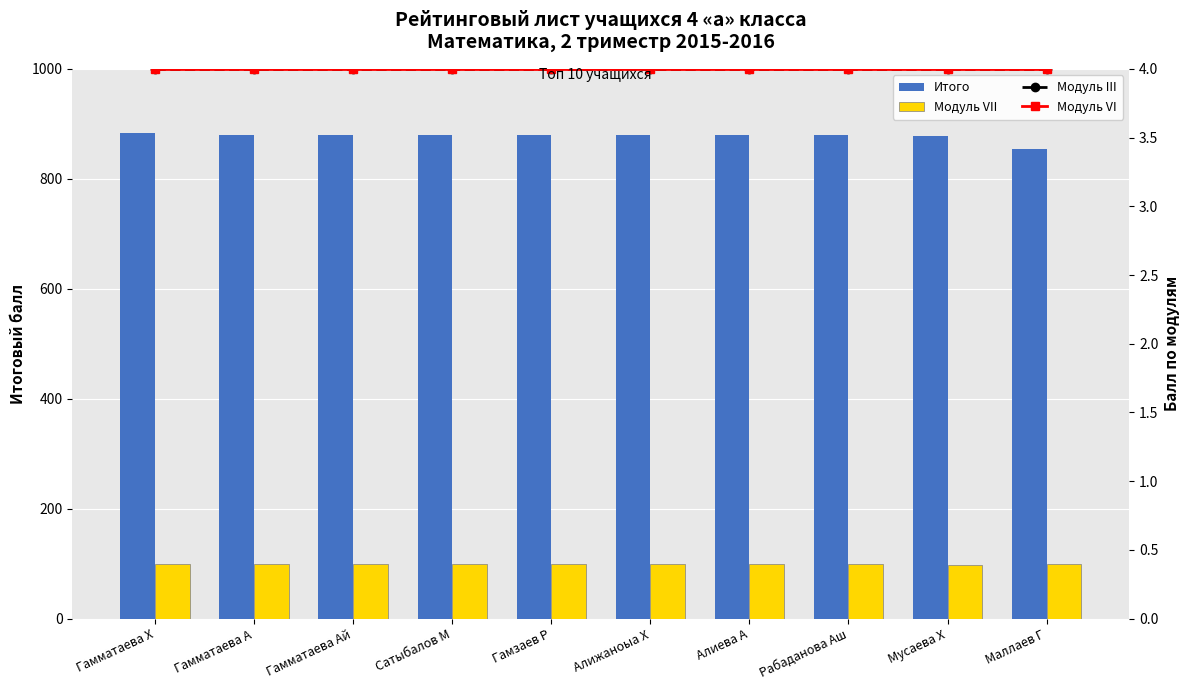

At how many categories does at least one series exceed 356?

10